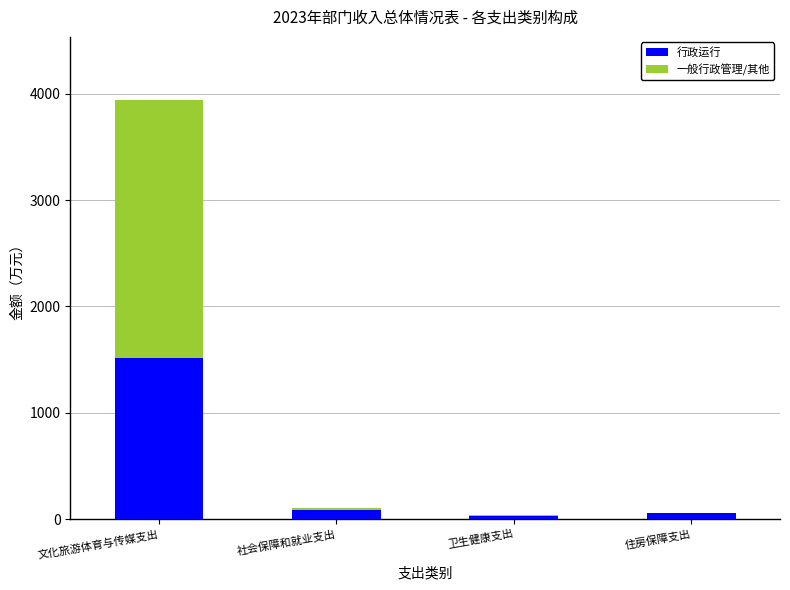

At which category is the sum across all series the highest?

文化旅游体育与传媒支出